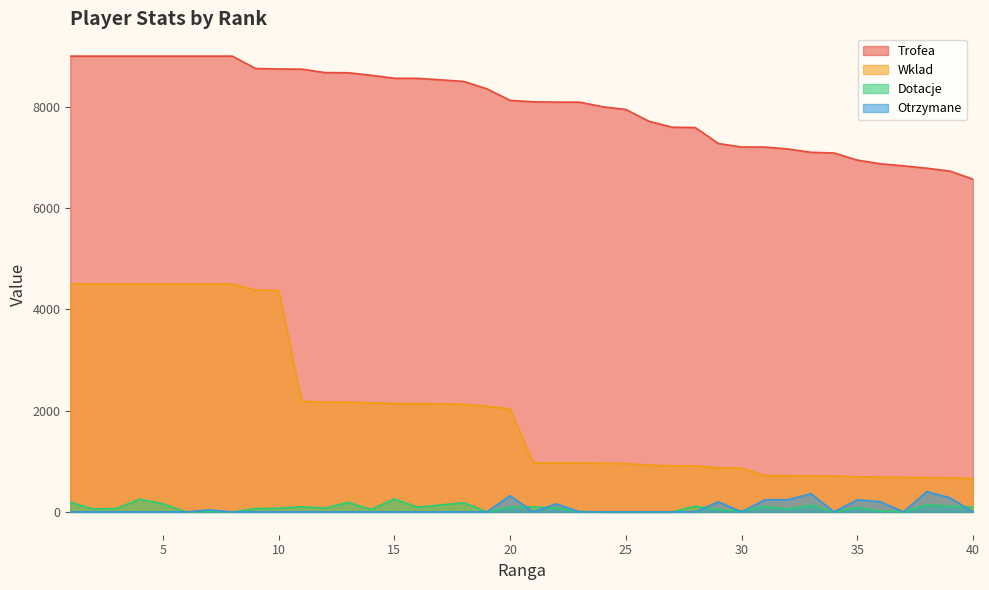

True or false: Otrzymane and Trofea cross at least once.

False